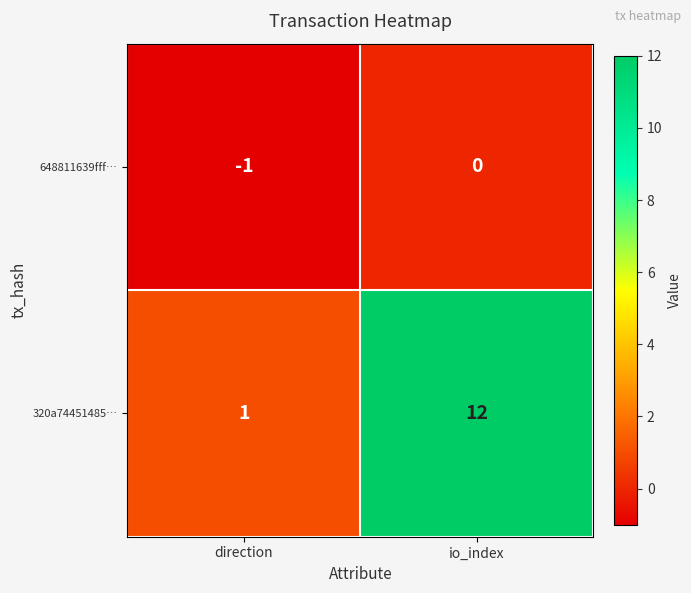

True or false: 648811639fff… has a value of -1 at direction.

True